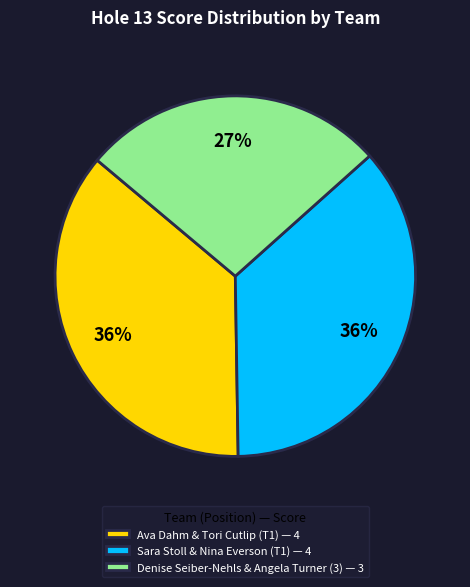

To the nearest percent, what is the difference between the largest and smallest slice percentages?

9%